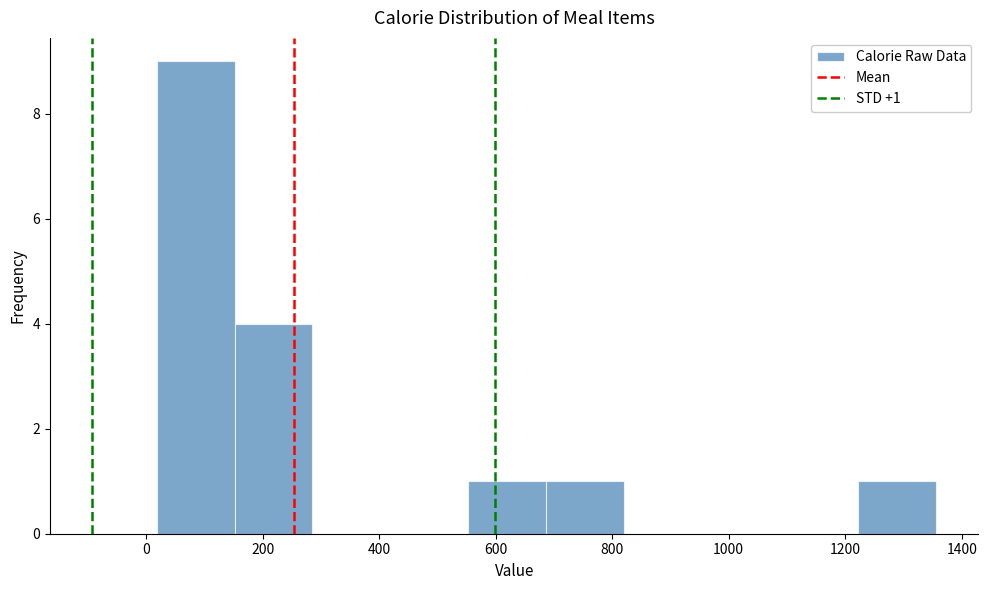

Over which range of the x-axis is the bar tallest?

20 to 160